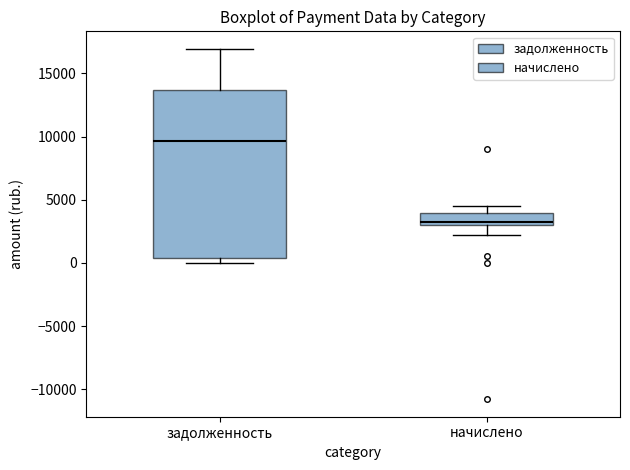

Reading left to right, read every box against the y-axis: the position of its median line, the range the box covers, and the ends of its whiskers. The values are not printed on the chart, so give them approximately, as read against the axis.

задолженность: median 9500, box 500 to 13500, whiskers 0 to 17000
начислено: median 3000 (just above the box's lower edge), box 3000 to 4000, whiskers 2000 to 4500